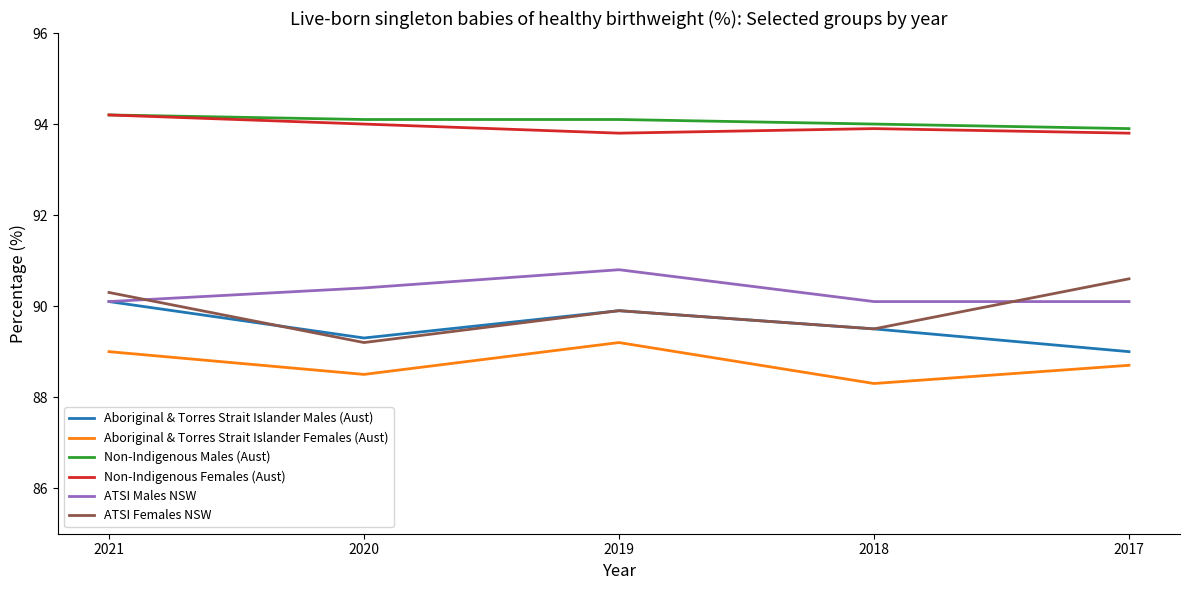

What is the total value across all series at 2018?

545.3